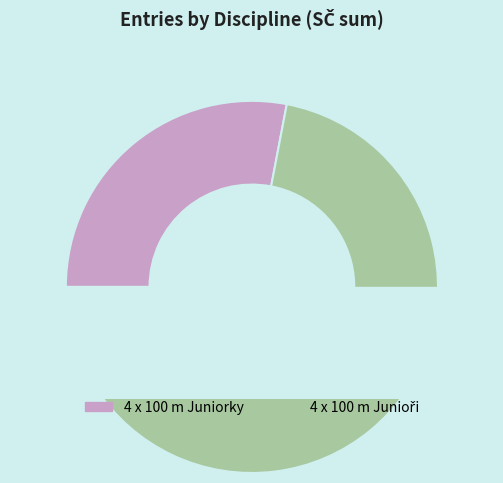

Does any single category account for the majority?

No